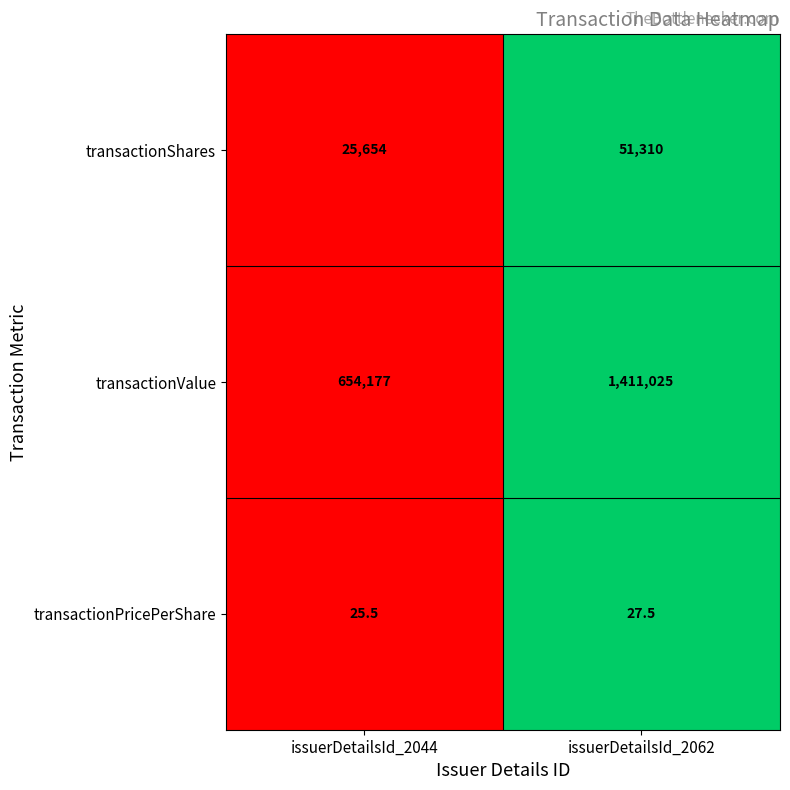

How many values in the transactionPricePerShare series exceed 27?

1